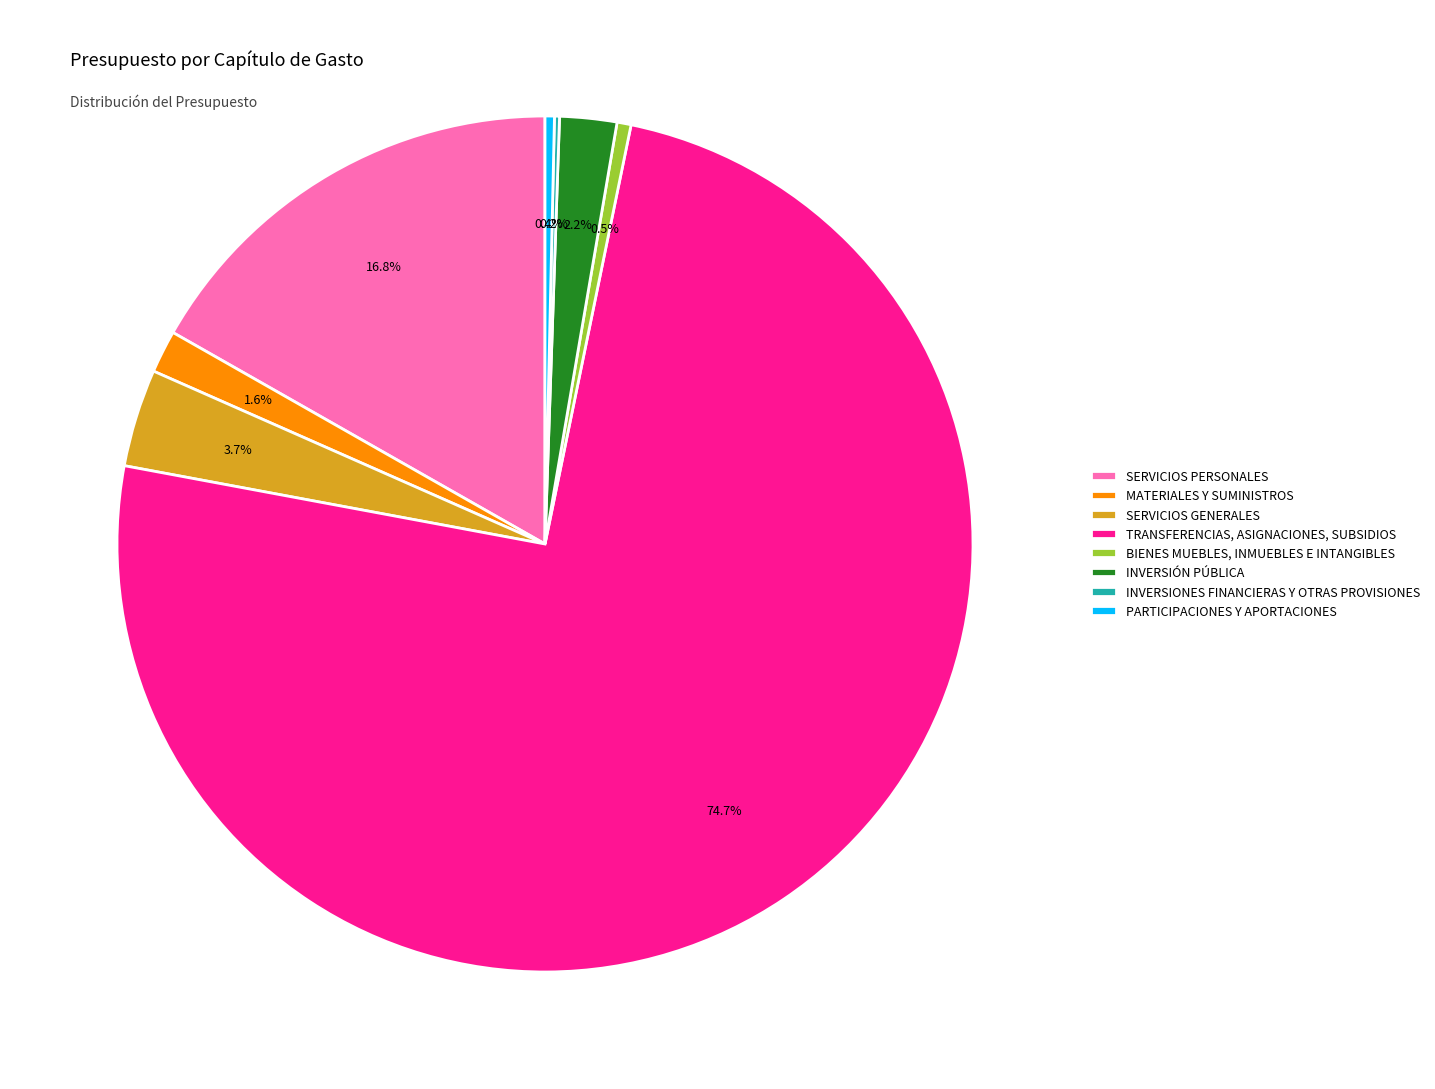

Does PARTICIPACIONES Y APORTACIONES account for over 50% of the chart?

No